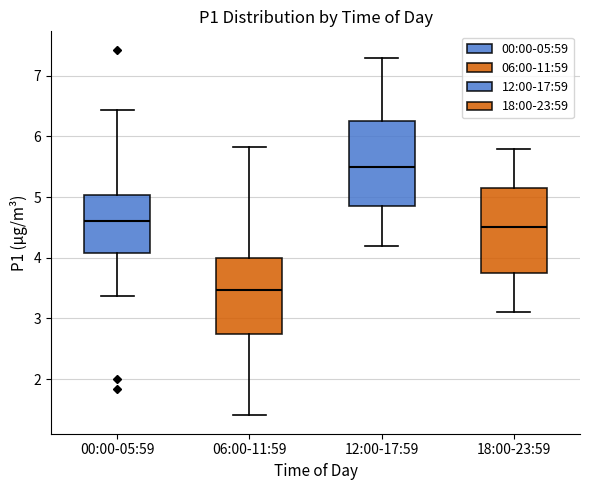

Which box's median line is the lowest?

06:00-11:59